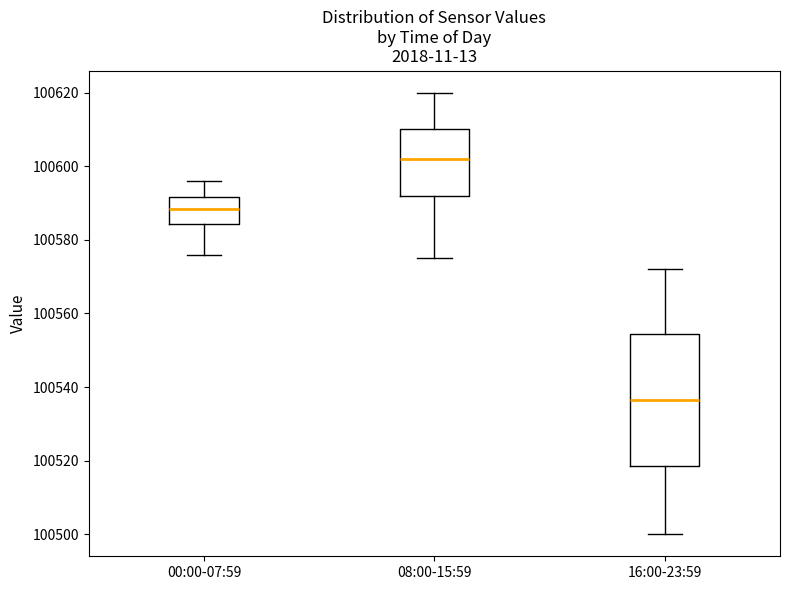

Which box's median line is the lowest?

16:00-23:59